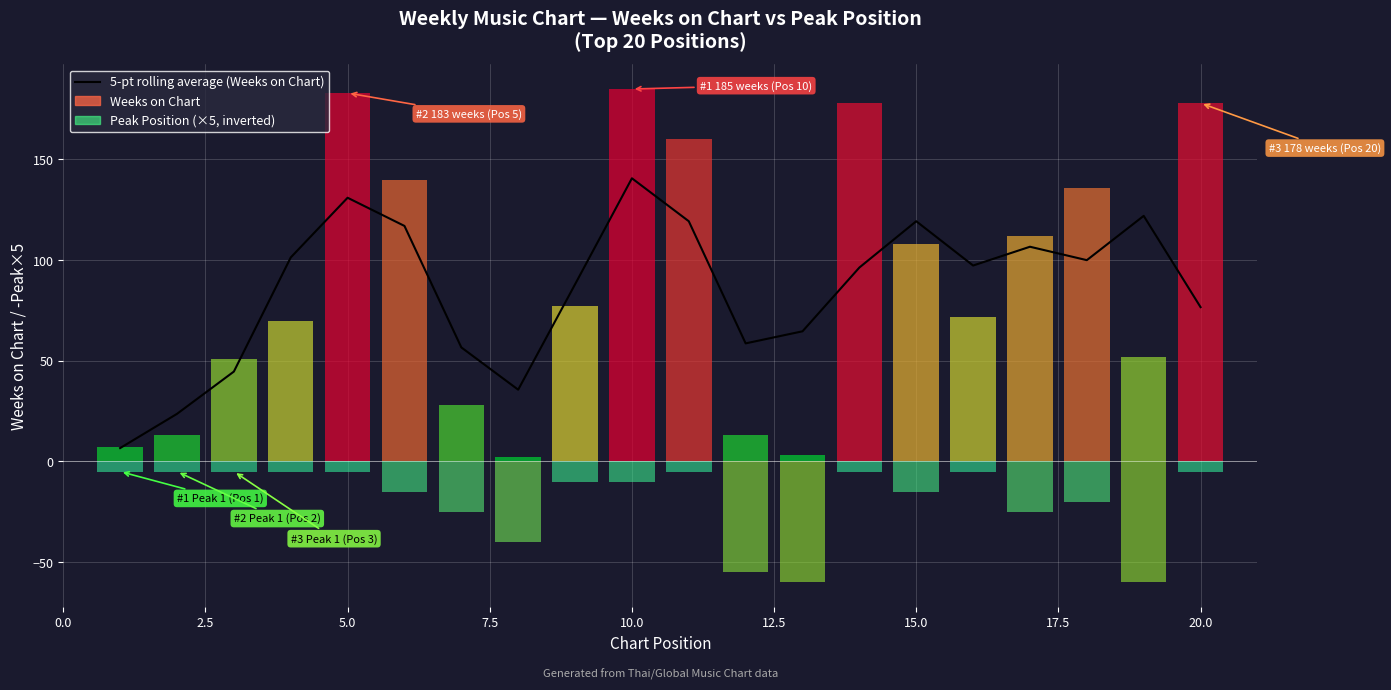

How many data points are less than 97?

10